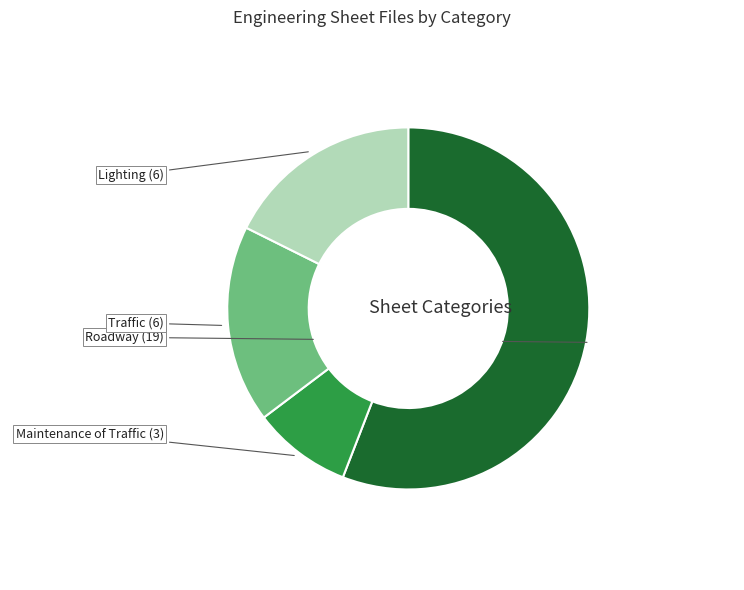

Is there any slice that represents more than half of the pie?

Yes